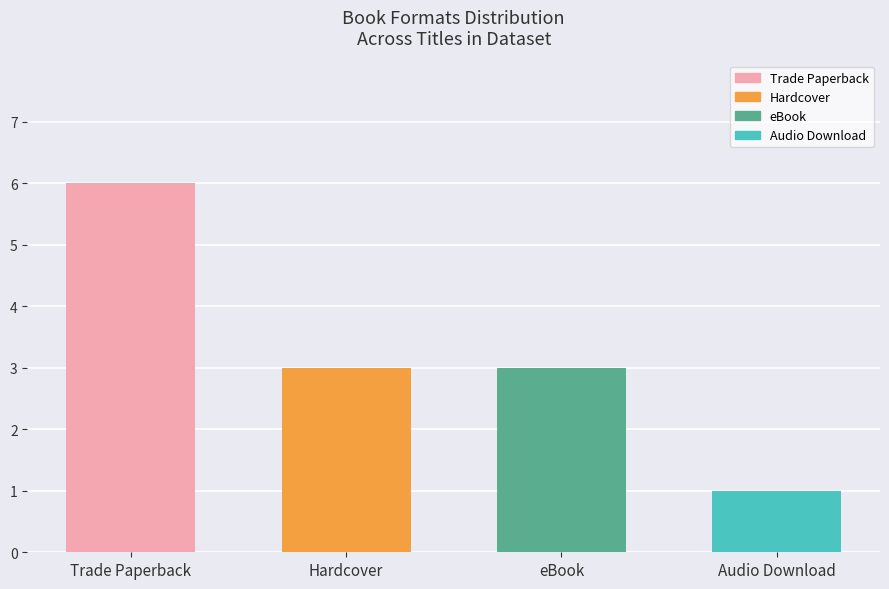

What is the value of the 4th bar from the left?

1